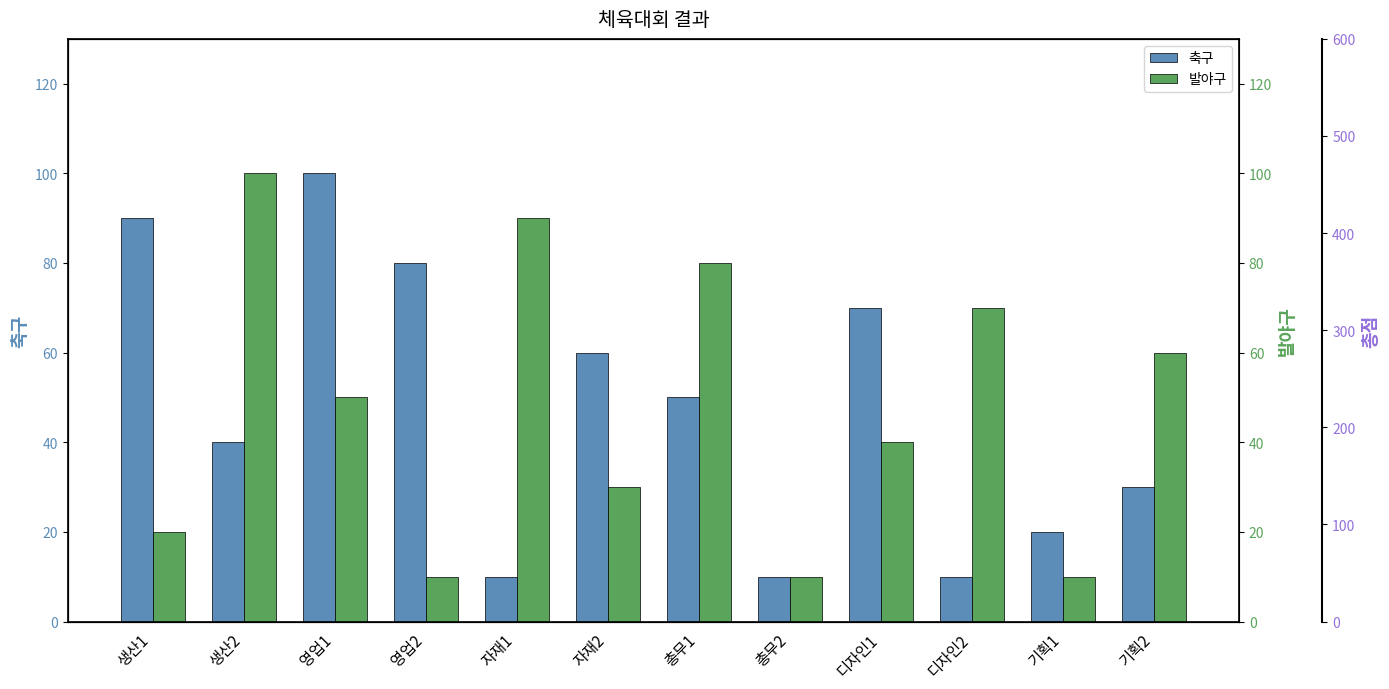

Where does the 발야구 series first go above 50?

생산2